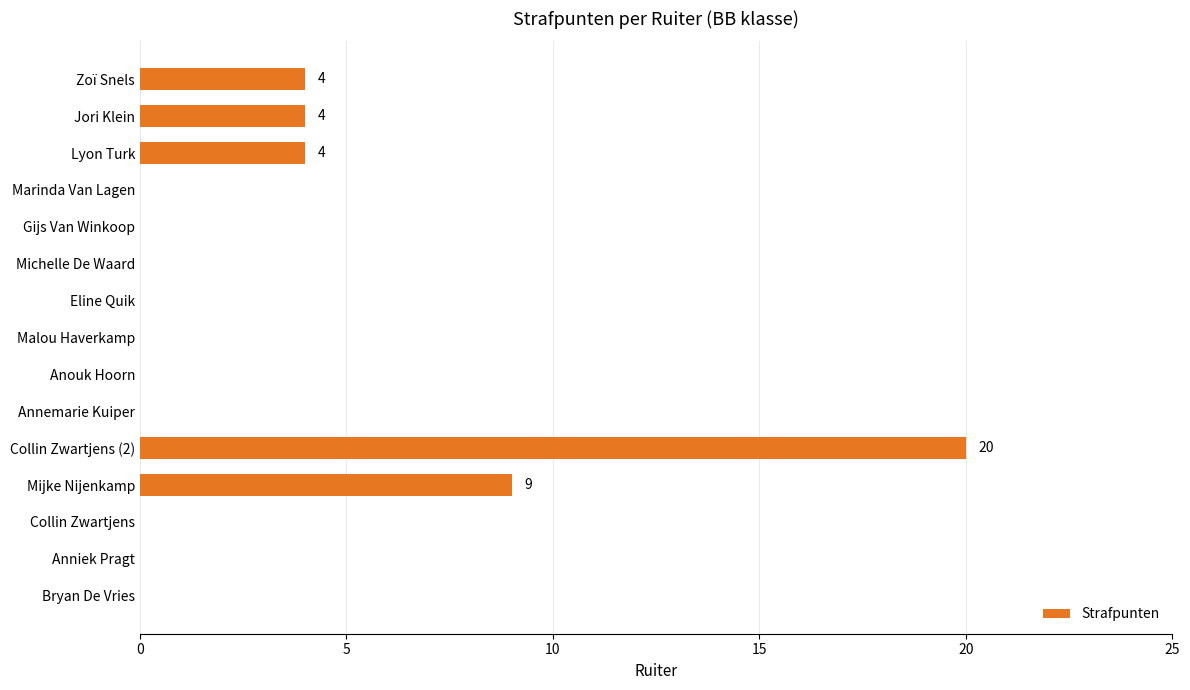

What is the greatest value displayed?

20